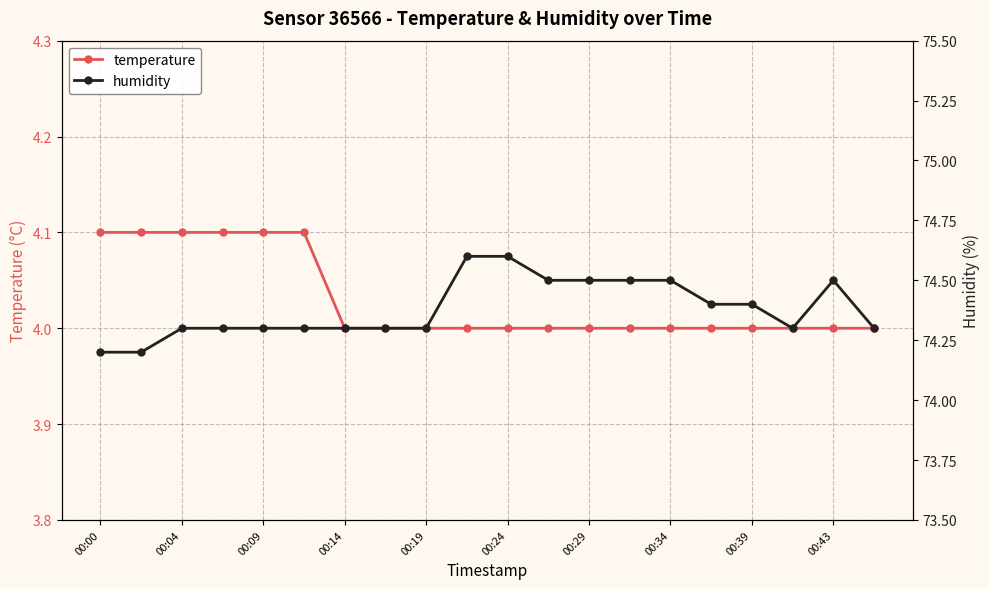

What is the lowest value of the temperature series?

4.0